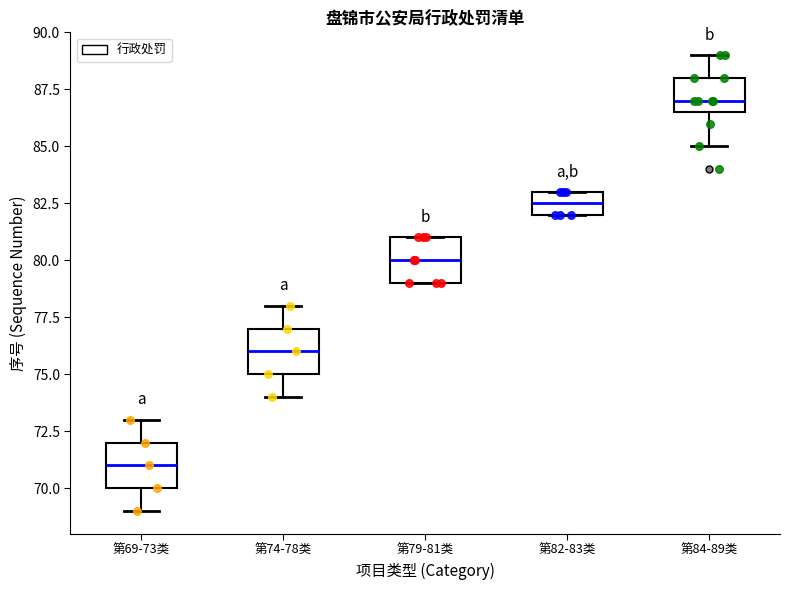

Reading left to right, transcribe this box plot: for each box, give where its median line is, the range the box spans, and where its two whiskers end, as read against the y-axis. The values are not printed on the chart, so give them approximately, as read against the axis.

第69-73类: median 71.0, box 70.0 to 72.0, whiskers 69.0 to 73.0
第74-78类: median 76.0, box 75.0 to 77.0, whiskers 74.0 to 78.0
第79-81类: median 80.0, box 79.0 to 81.0, whiskers 79.0 to 81.0
第82-83类: median 82.5, box 82.0 to 83.0, whiskers 82.0 to 83.0
第84-89类: median 87.0, box 86.5 to 88.0, whiskers 85.0 to 89.0